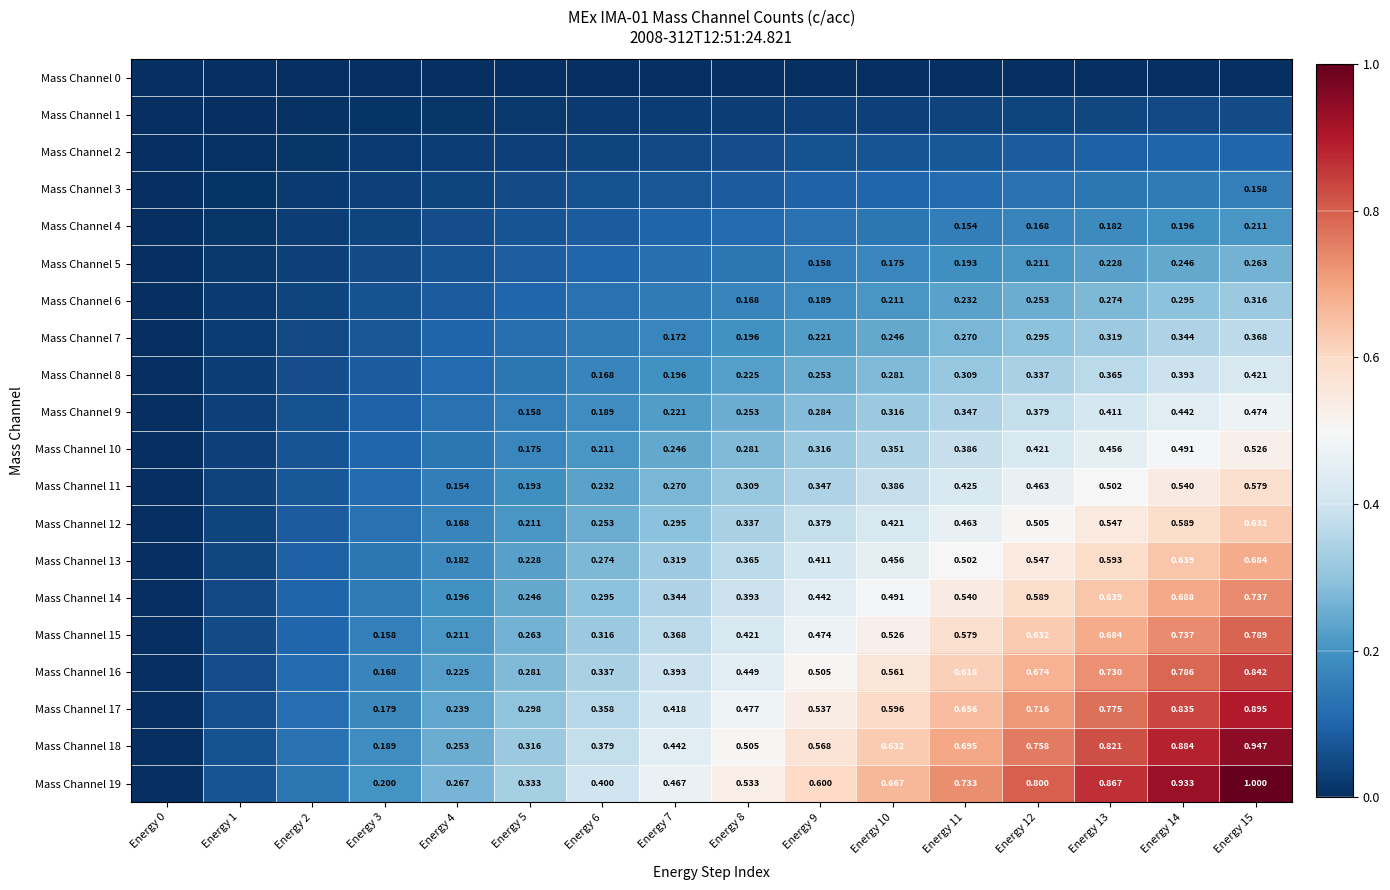

Is the value of Mass Channel 6 at Energy 14 greater than the value of Mass Channel 12 at Energy 15?

No